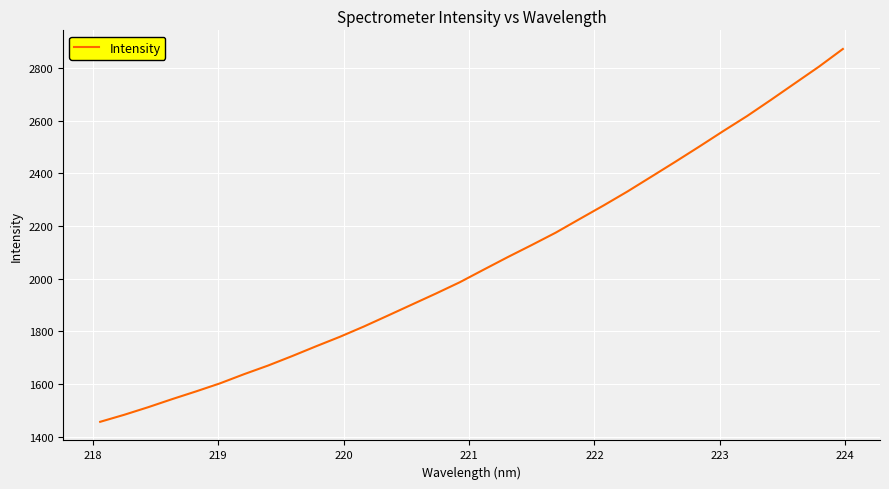

What is the maximum value shown in the chart?

2872.9